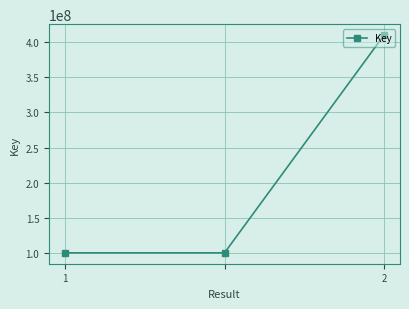

What is the smallest value displayed?

100428050